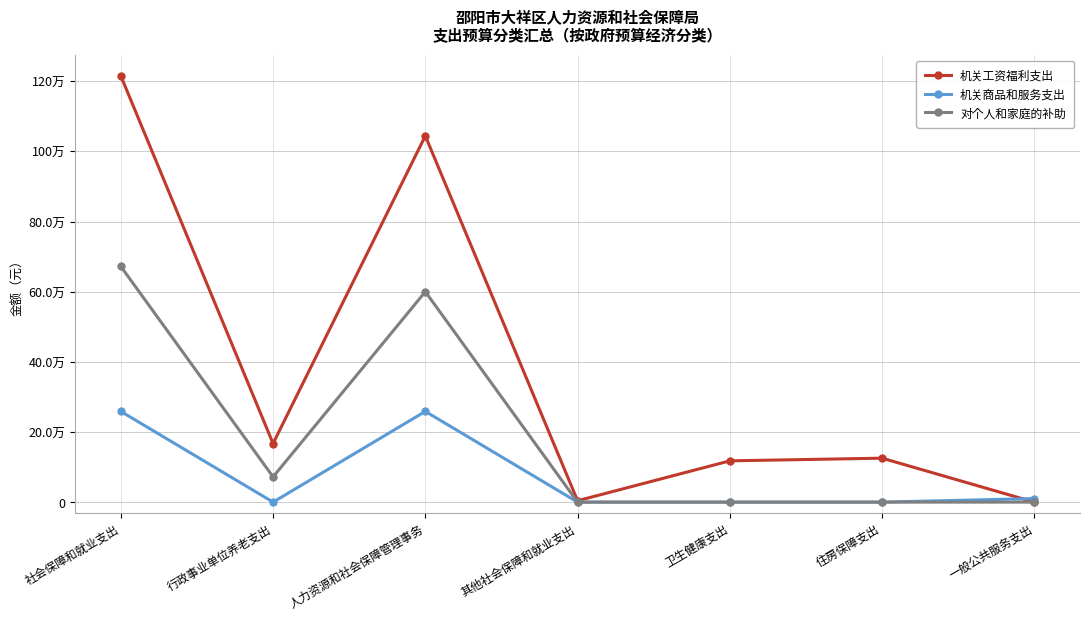

What is the difference between the 机关工资福利支出 values at 住房保障支出 and 卫生健康支出?

7623.7